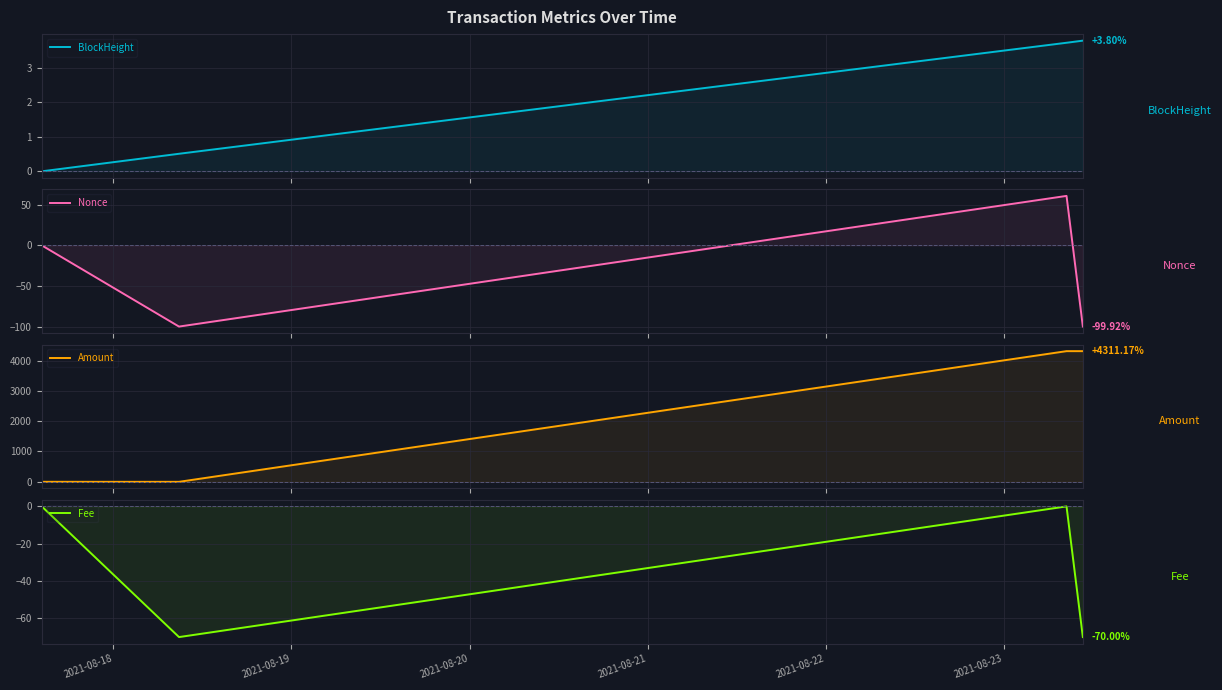

What is the difference between the maximum and minimum values in the Amount series?

4312.2